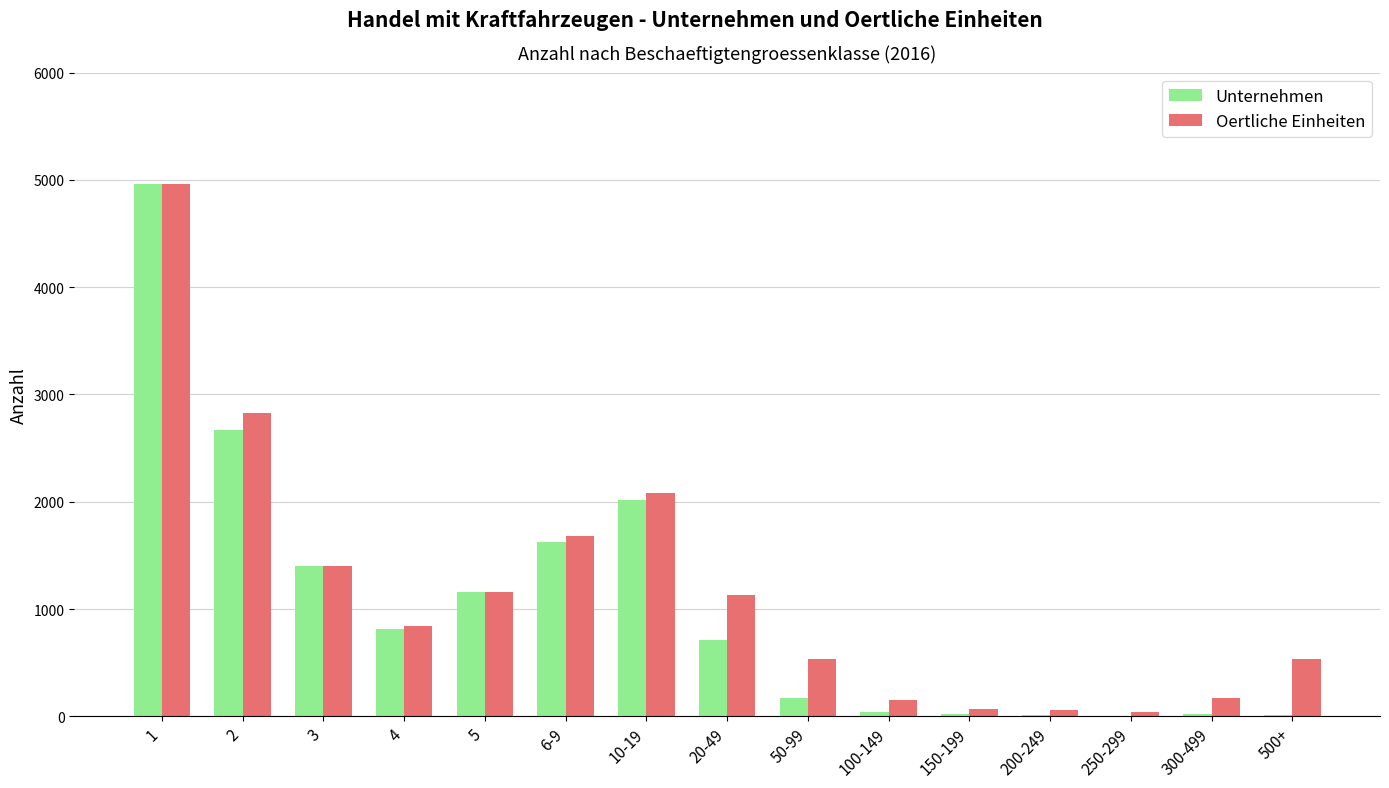

Which series changed the most between 2 and 5?

Oertliche Einheiten